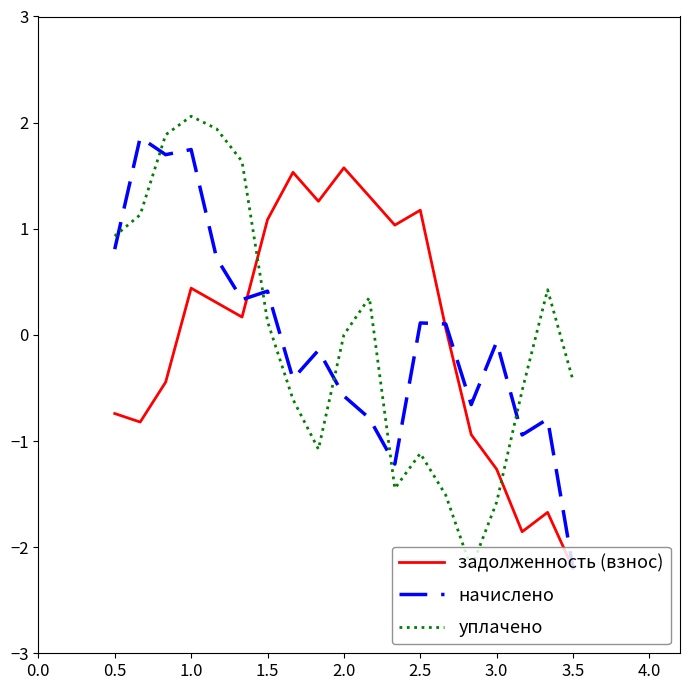

What are all the series names shown in the legend?

задолженность (взнос), начислено, уплачено